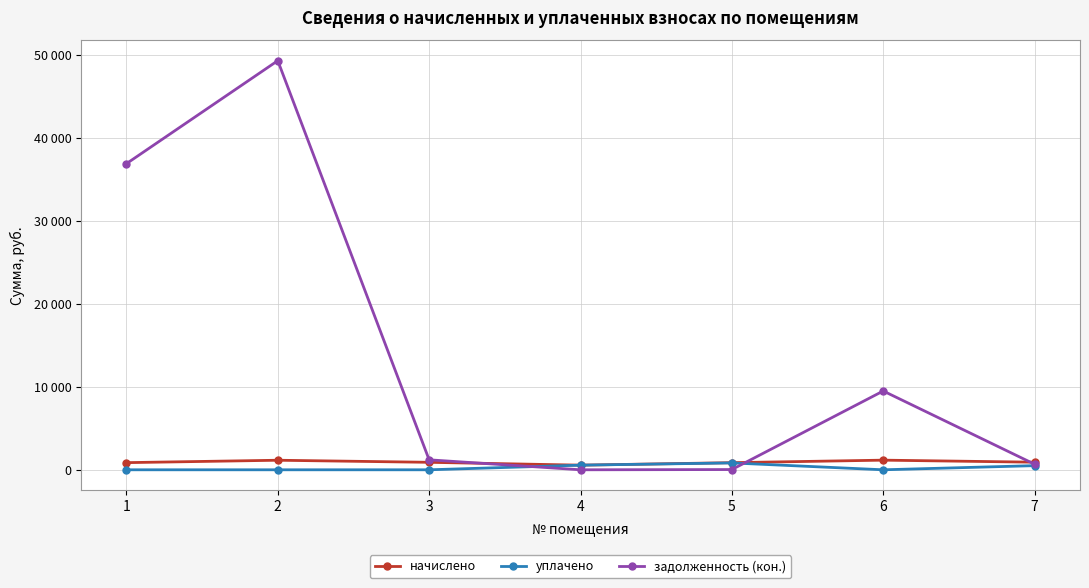

Does the chart have visible grid lines?

Yes